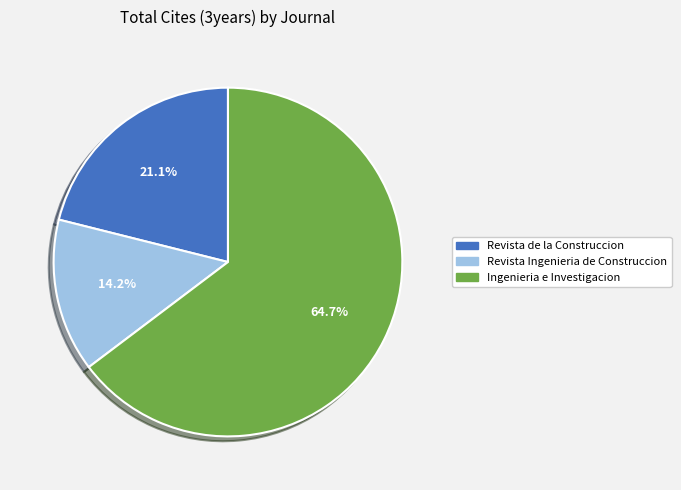

Approximately how many times larger is the value at Revista Ingenieria de Construccion compared to Ingenieria e Investigacion?

0.2